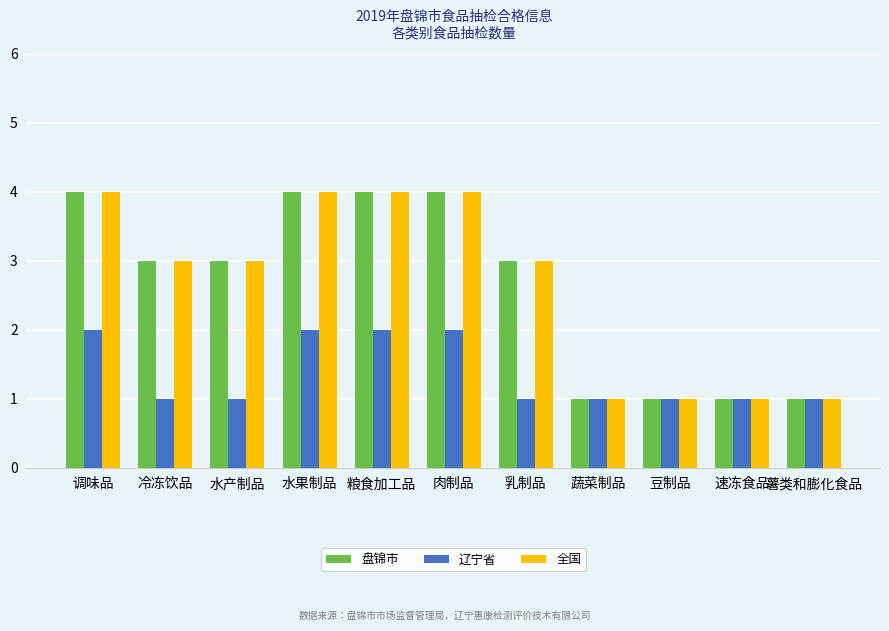

What is the sum of all 盘锦市 values?

29